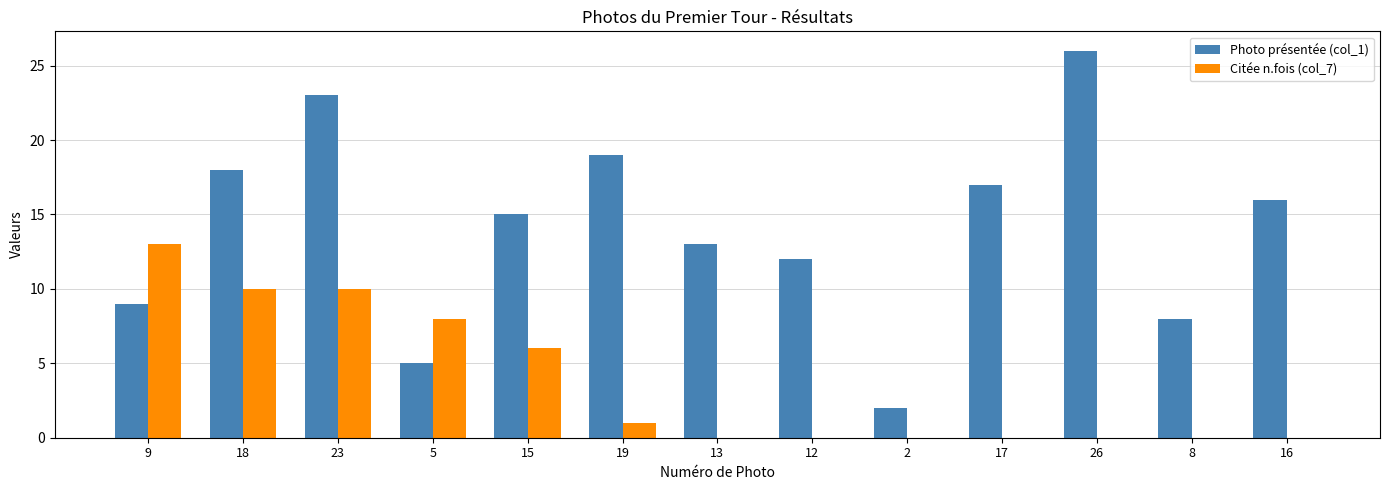

How many groups of bars are there?

13